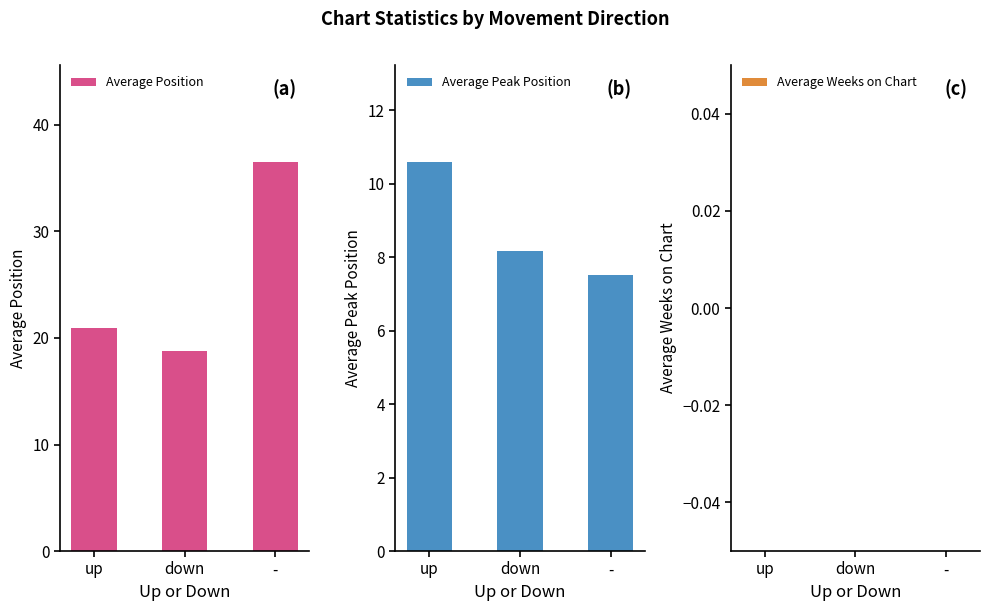

Which category has the lowest value across all series?

up